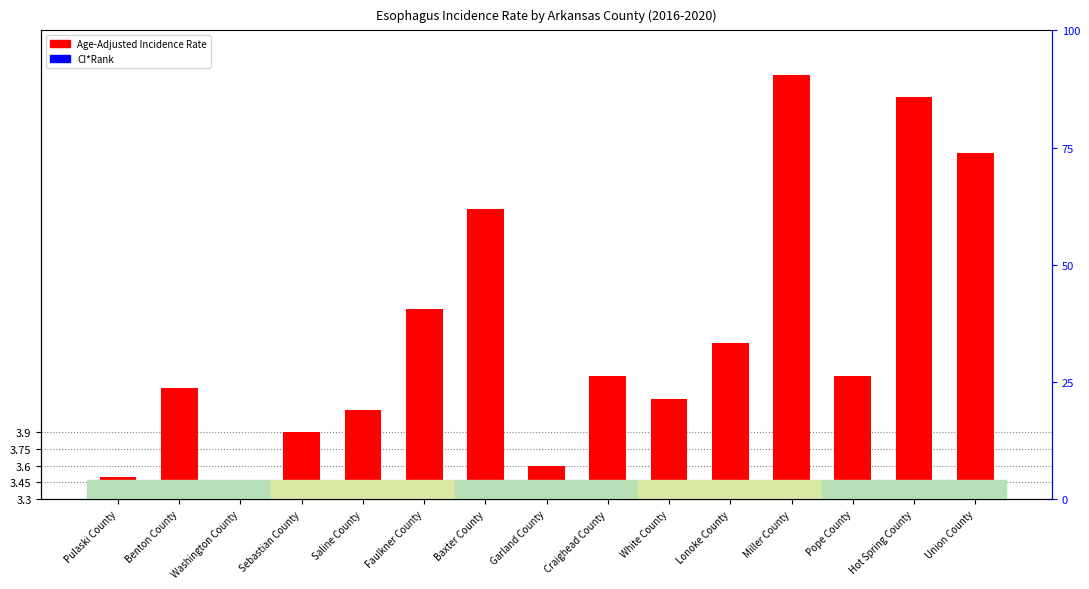

True or false: CI*Rank has a value of 0.2 at Pope County.

False